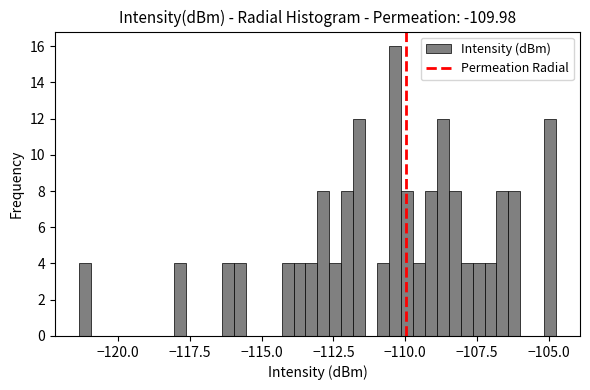

Read against the x-axis, roughly where is the centre of the tallest bar?

-110.5